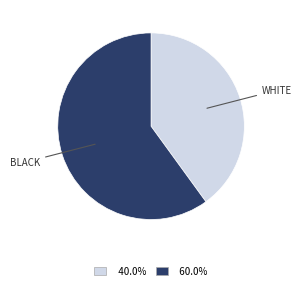

Is there a majority slice in this chart?

Yes